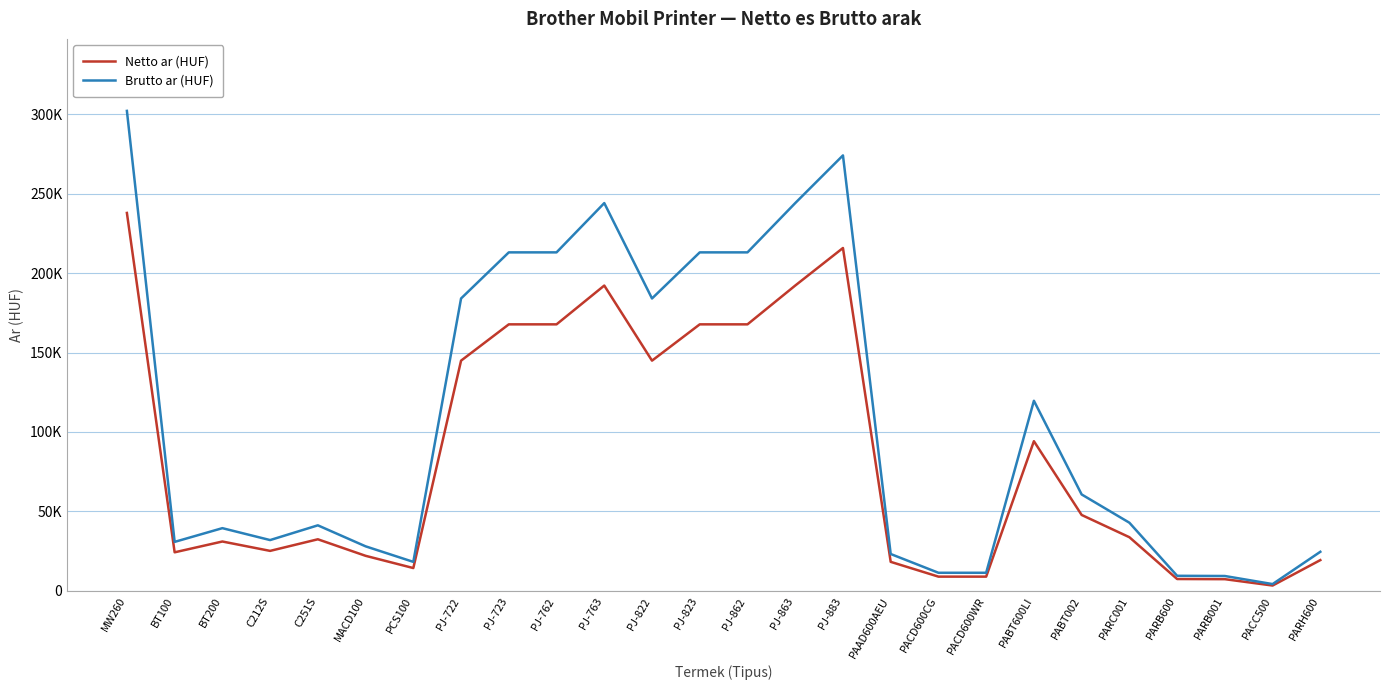

True or false: Brutto ar (HUF) and Netto ar (HUF) cross at least once.

False